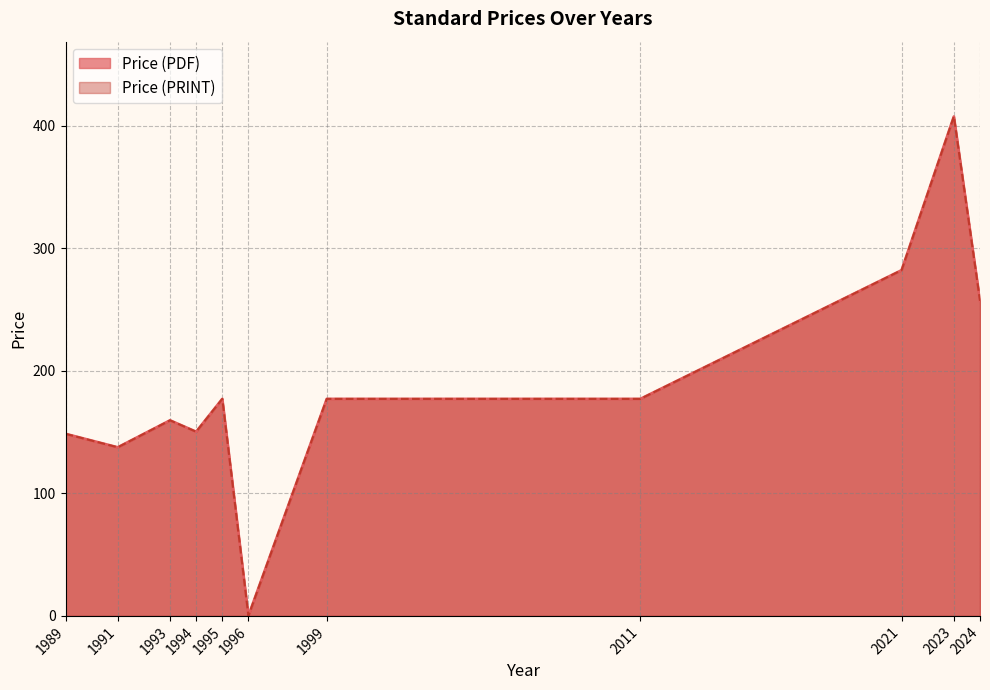

Is the value of Price (PRINT) at 1994 greater than the value of Price (PDF) at 2024?

No